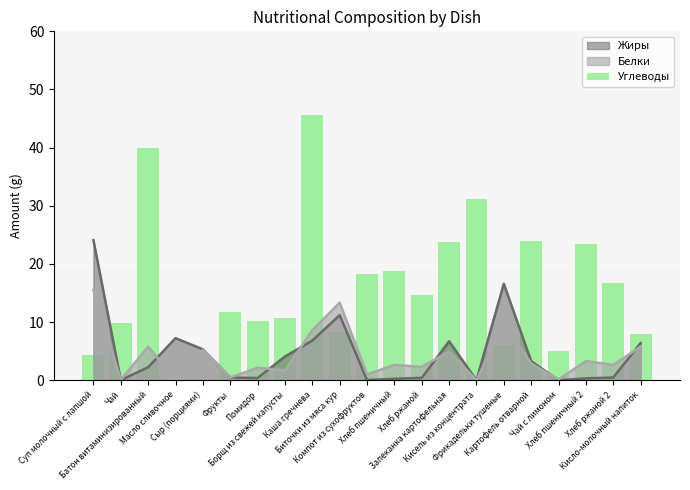

Reading left to right, extract all data points from this chart.

Суп молочный с лапшой=4.4	Чай=9.8	Батон витаминизированный=40.0	Масло сливочное=0.1	Сыр (порциями)=0.0	Фрукты=11.8	Помидор=10.2	Борщ из свежей капусты=10.6	Каша гречнева=45.6	Биточки из мяса кур=8.4	Компот из сухофруктов=18.3	Хлеб пшеничный=18.8	Хлеб ржаной=14.6	Запеканка картофельная=23.8	Кисель из концентрата=31.2	Фрикадельки тушеные=6.1	Картофель отварной=23.9	Чай с лимоном=5.1	Хлеб пшеничный 2=23.4	Хлеб ржаной 2=16.7	Кисло-молочный напиток=8.0